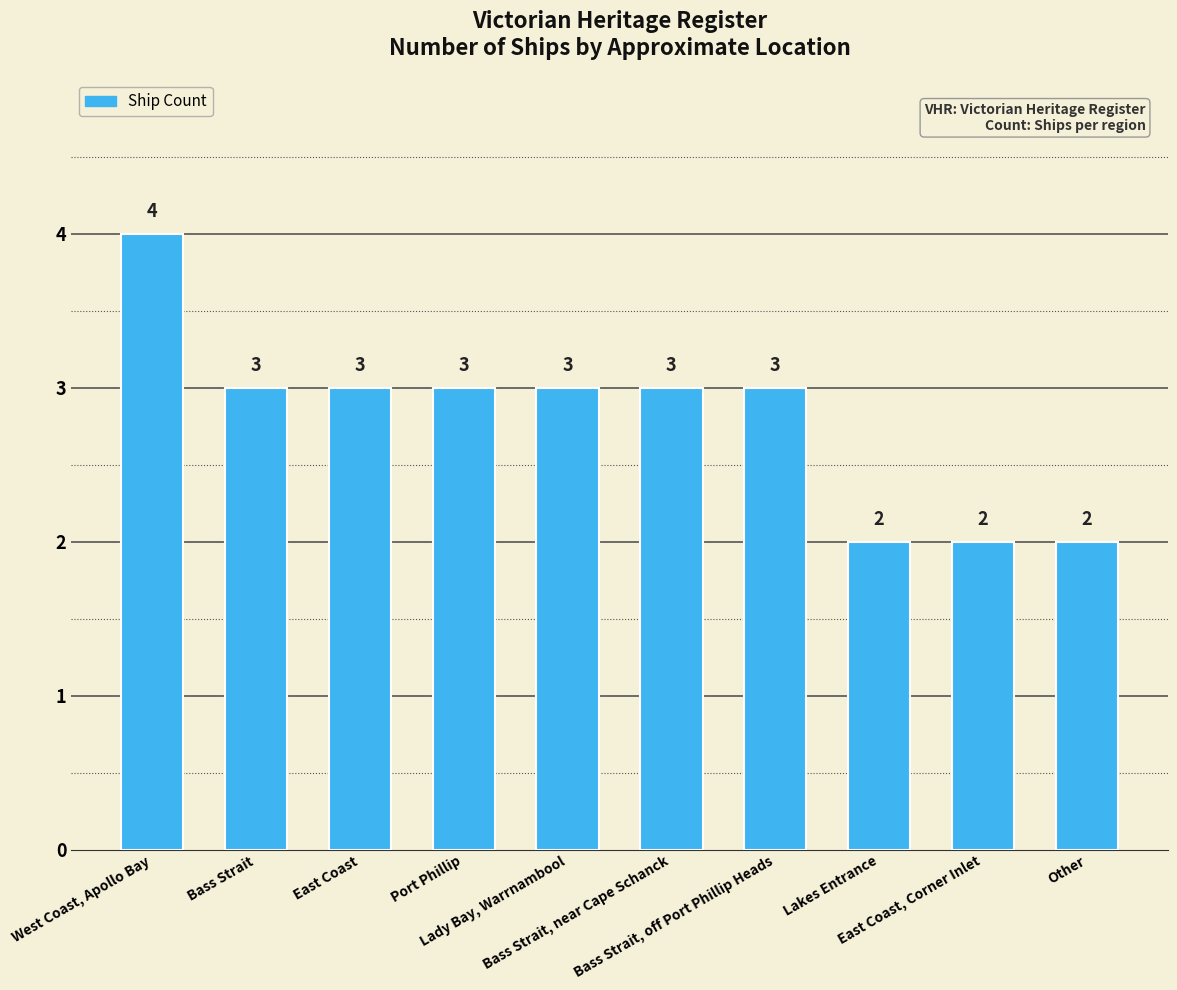

What is the value of the 10th bar from the left?

2